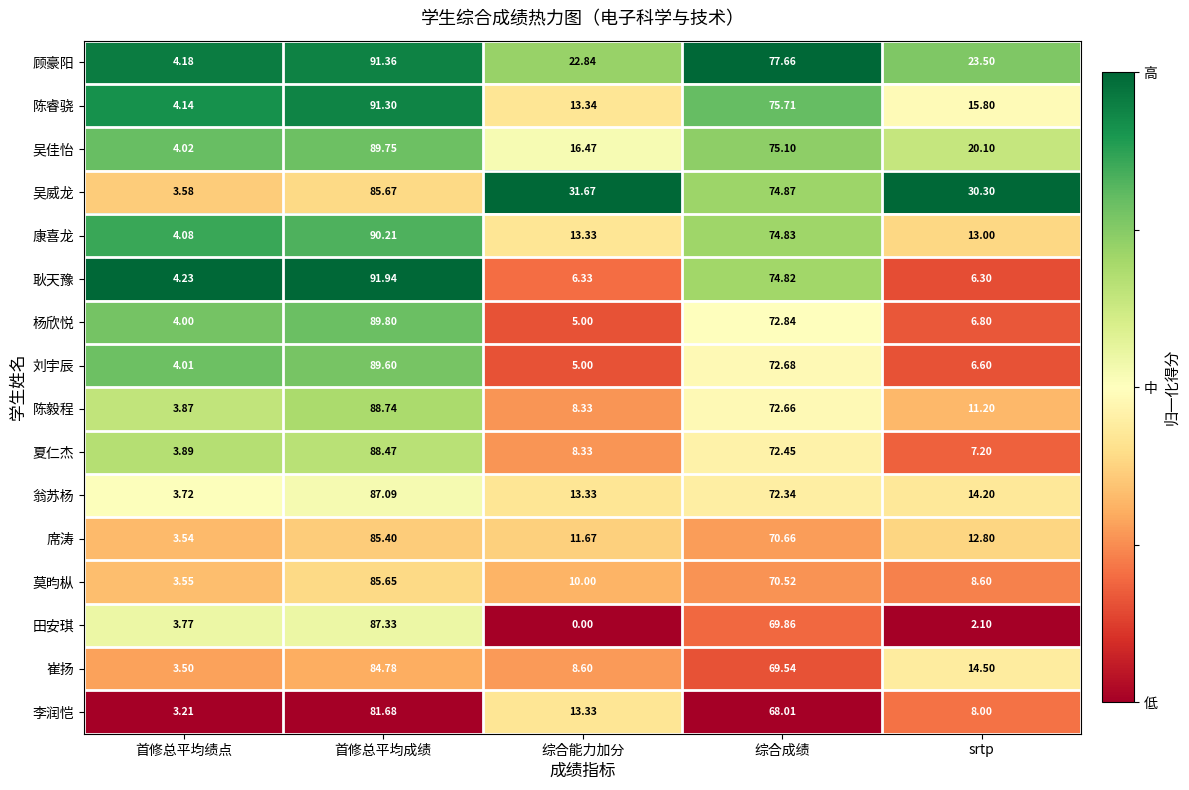

Which series has the widest spread of values?

耿天豫